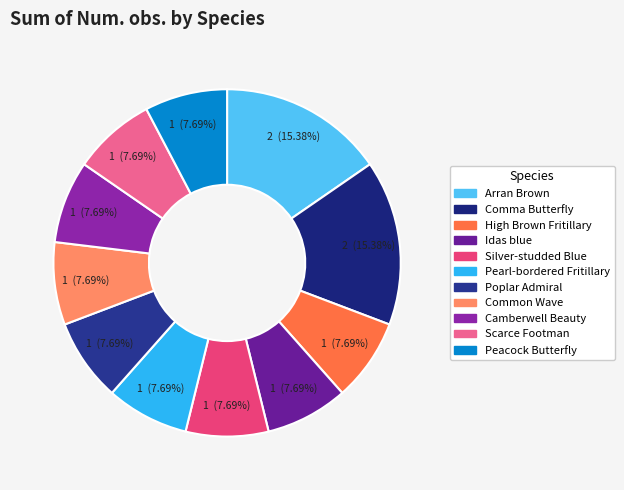

What portion of the pie excludes Peacock Butterfly?

92.3%